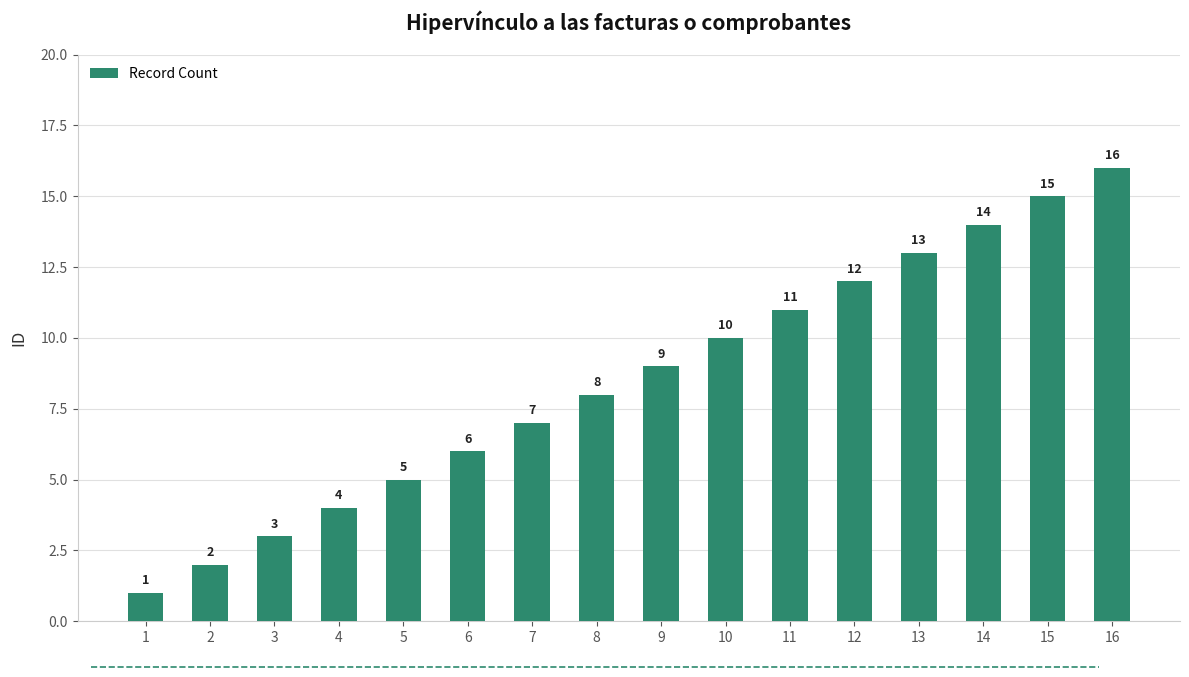

Which category has the lowest value across all series?

1